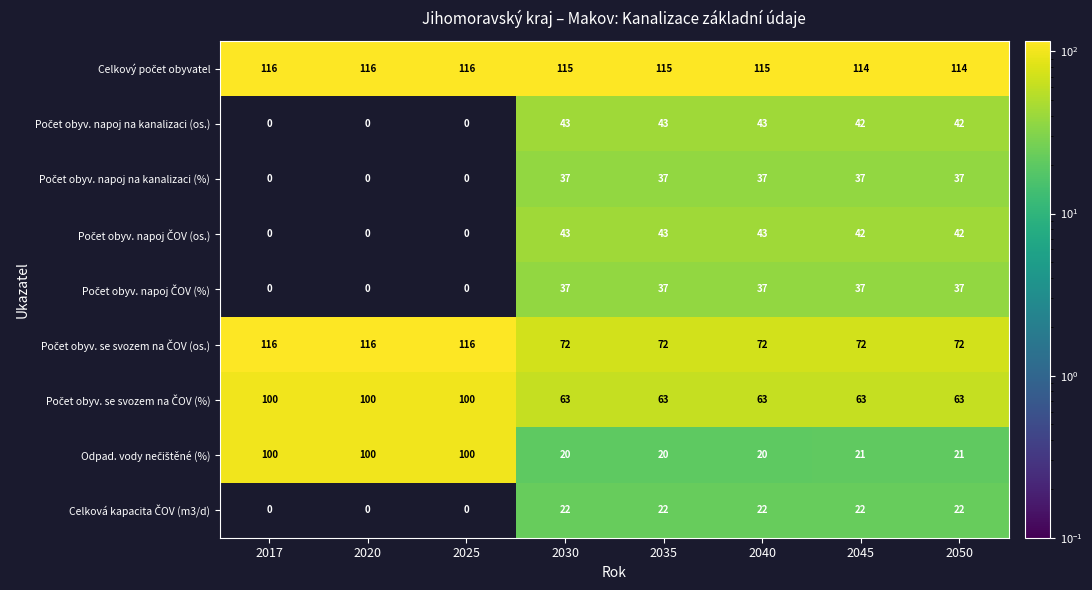

What is the spread (max minus min) of values at 2030?

95